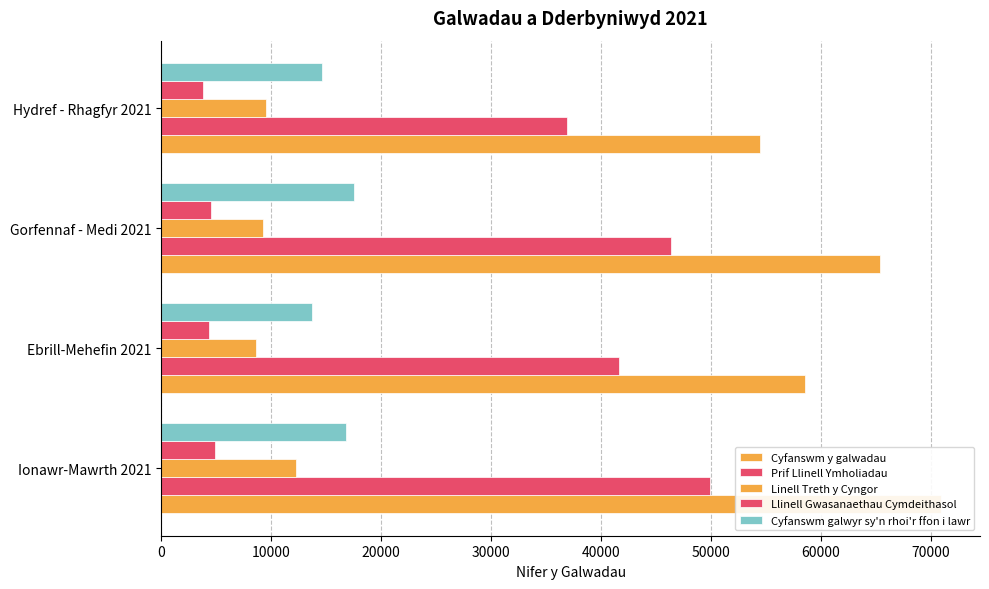

What is the average value of the Llinell Gwasanaethau Cymdeithasol series?

4390